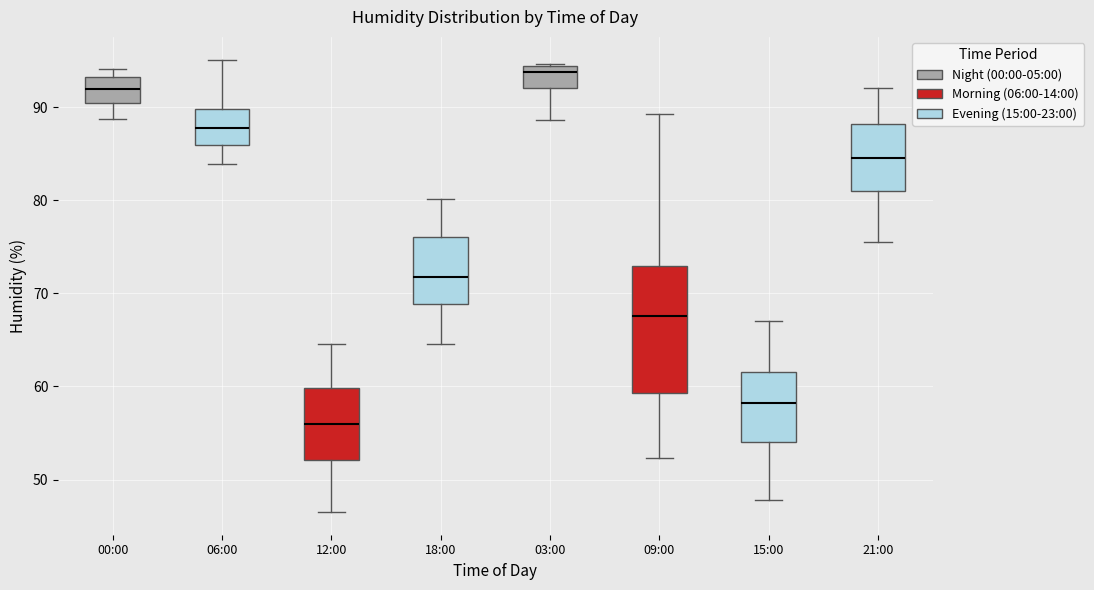

Which box is the tallest, from its lower edge to its upper edge?

09:00